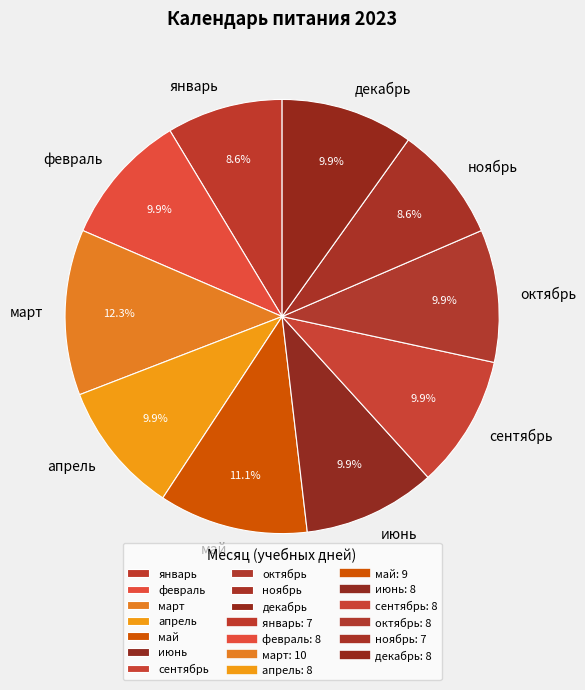

The ноябрь slice represents 1% of the pie. True or false?

False